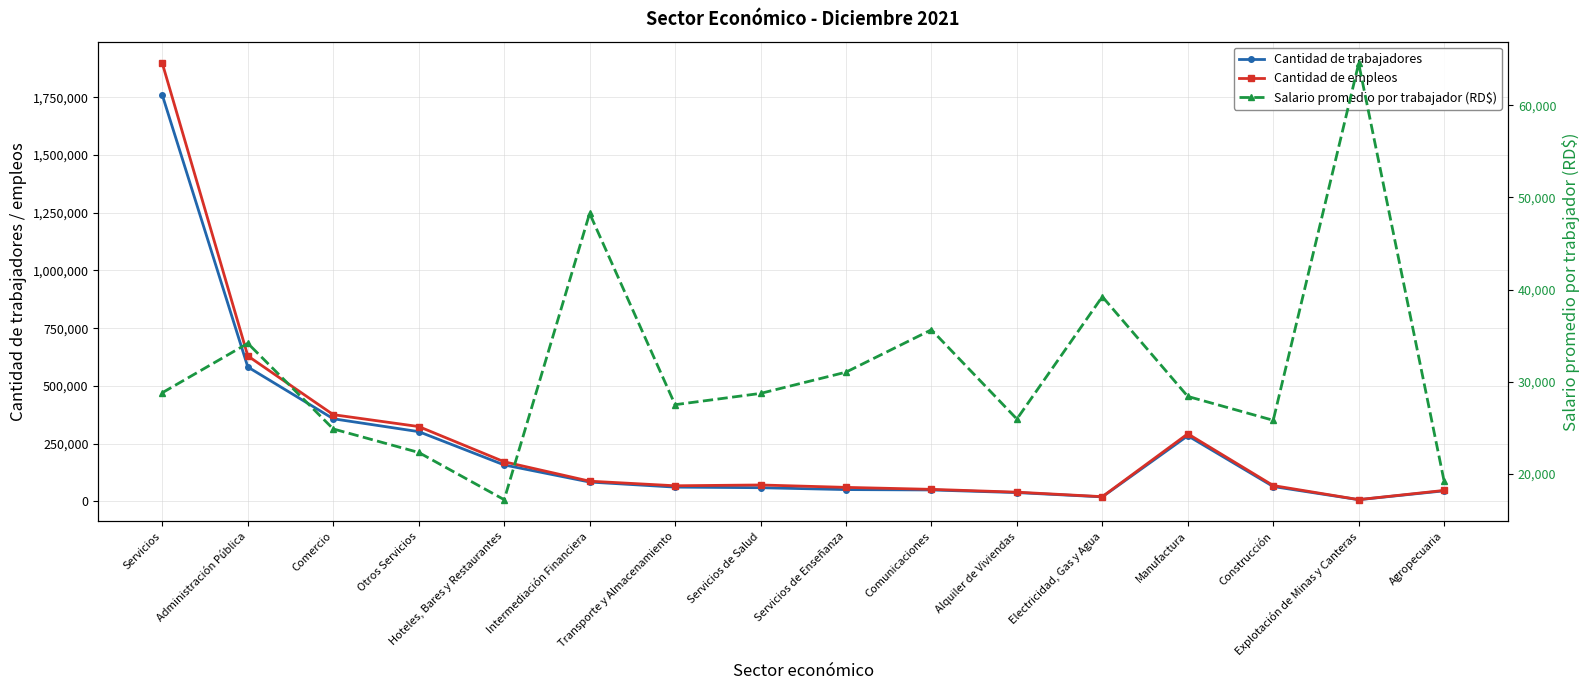

What is the minimum value for Cantidad de empleos?

7267.0